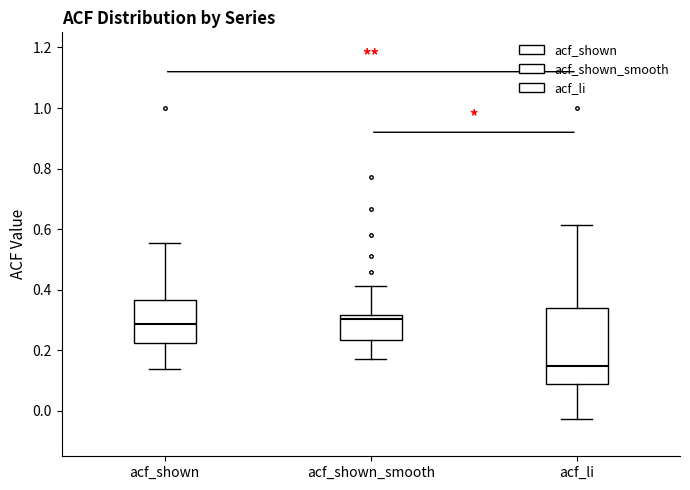

Which box is the tallest, from its lower edge to its upper edge?

acf_li